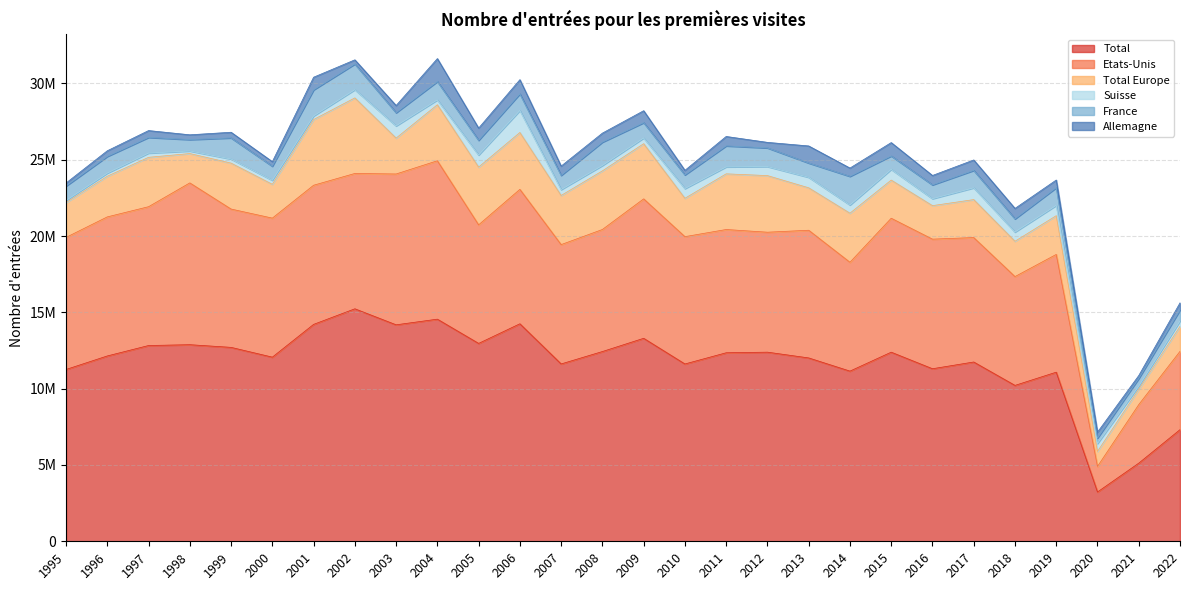

What is the total value across all series at 2022?

15623661